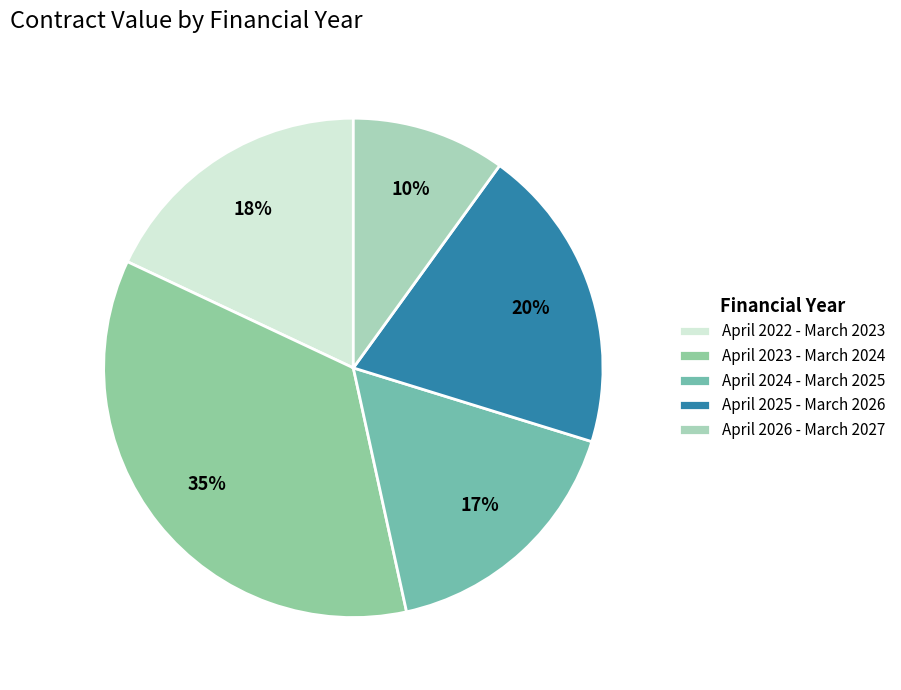

What is the total percentage of April 2024 - March 2025 and April 2022 - March 2023?

34.8%